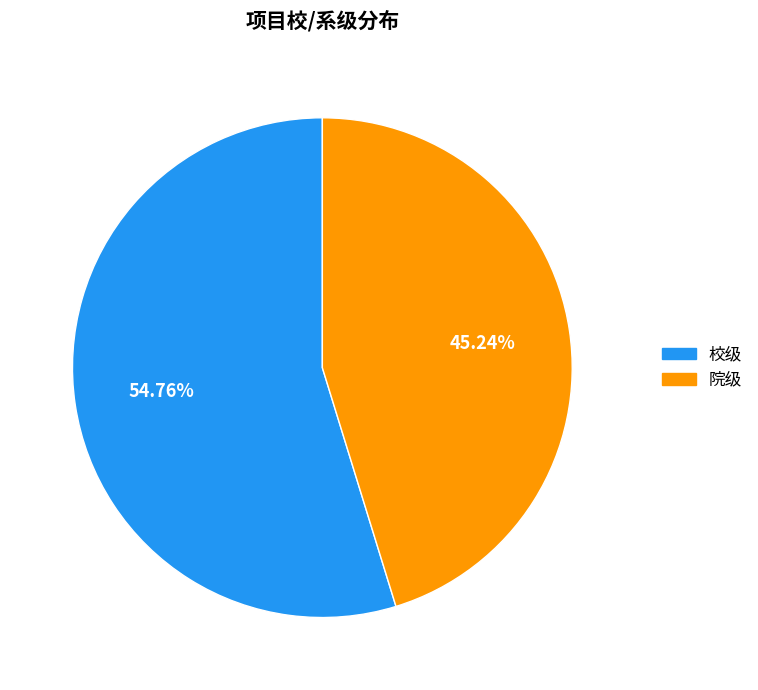

What percentage is the 院级 slice, to the nearest percent?

45%